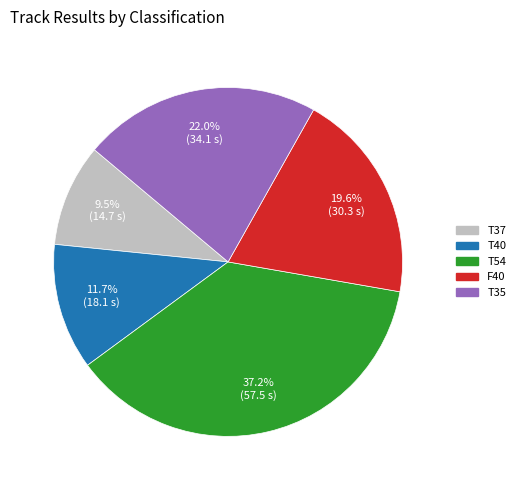

Is there a majority slice in this chart?

No